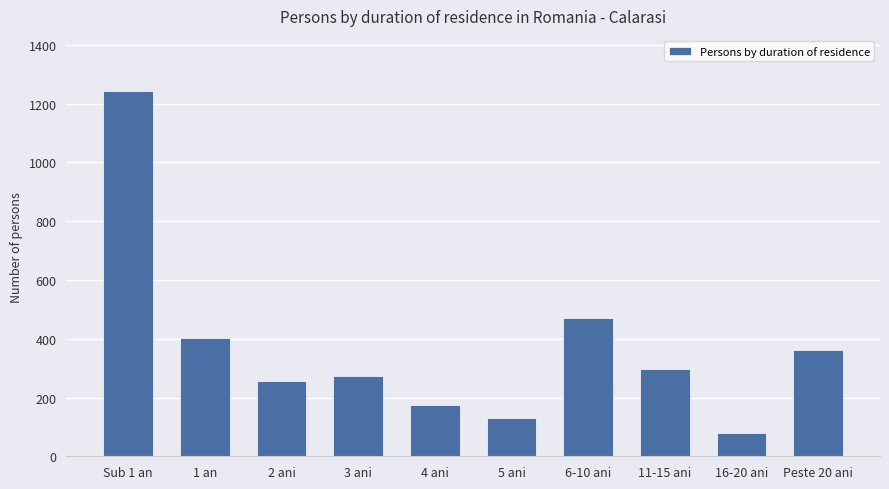

The chart shows a value of 79 at 16-20 ani. True or false?

True